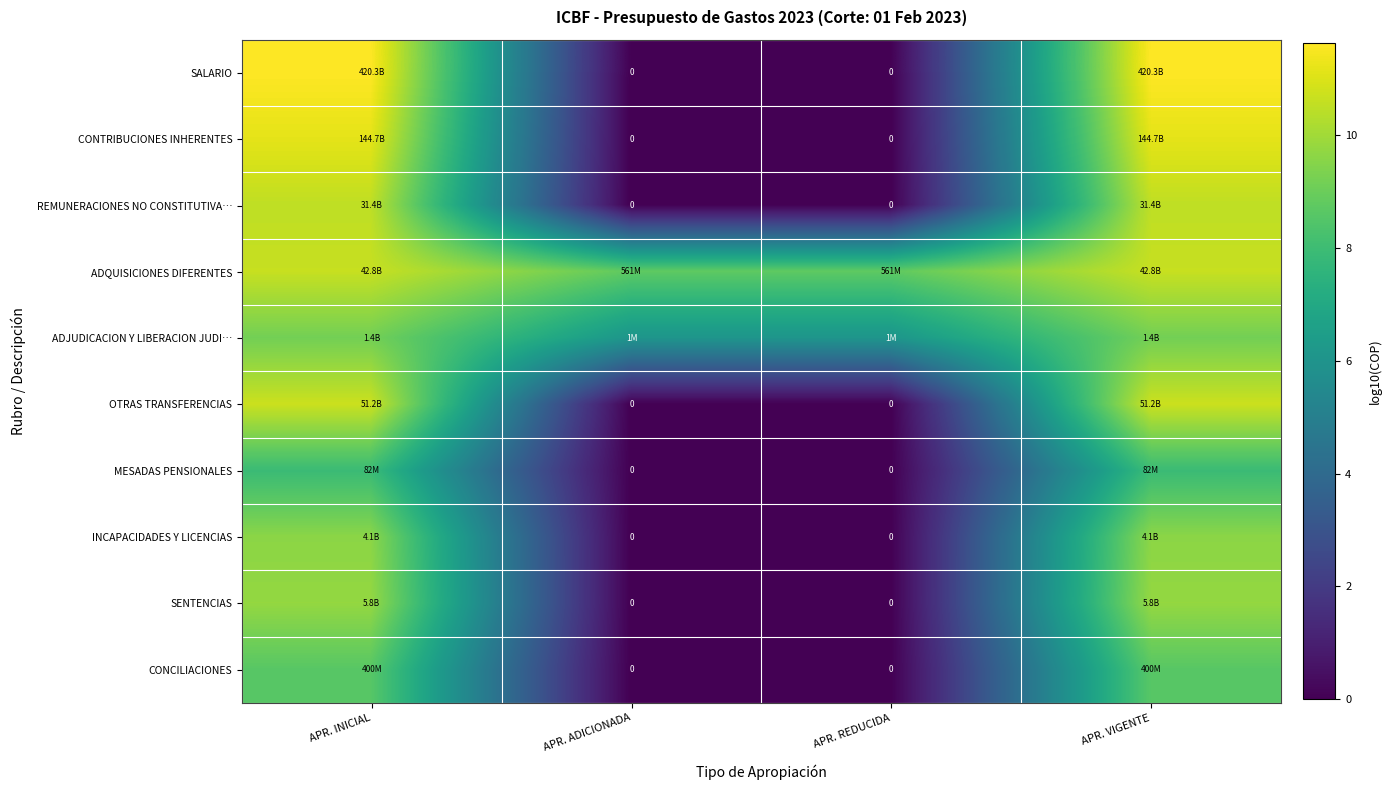

Rank the series by their maximum value, from lowest to highest.

MESADAS PENSIONALES, CONCILIACIONES, ADJUDICACION Y LIBERACION JUDI…, INCAPACIDADES Y LICENCIAS, SENTENCIAS, REMUNERACIONES NO CONSTITUTIVA…, ADQUISICIONES DIFERENTES, OTRAS TRANSFERENCIAS, CONTRIBUCIONES INHERENTES, SALARIO